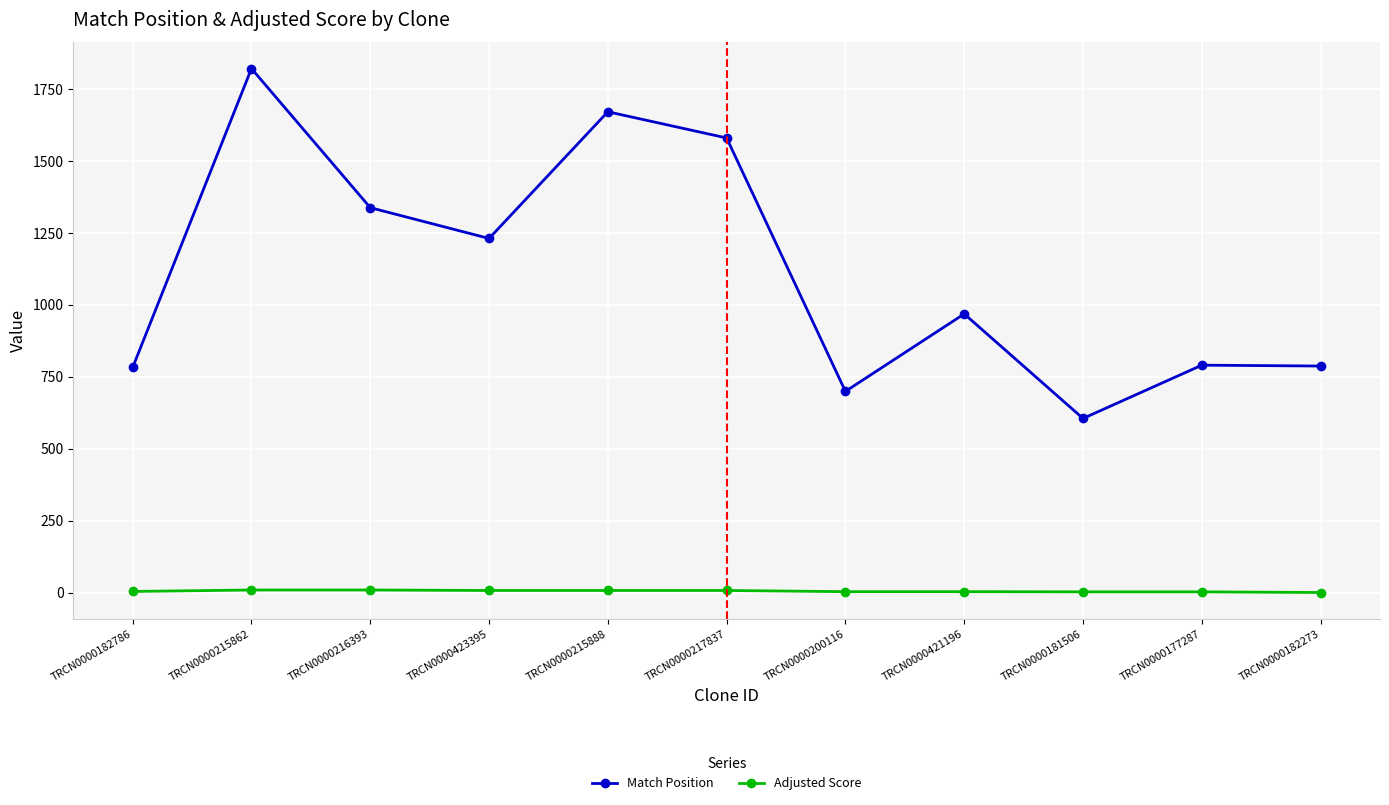

What are all the series names shown in the legend?

Match Position, Adjusted Score